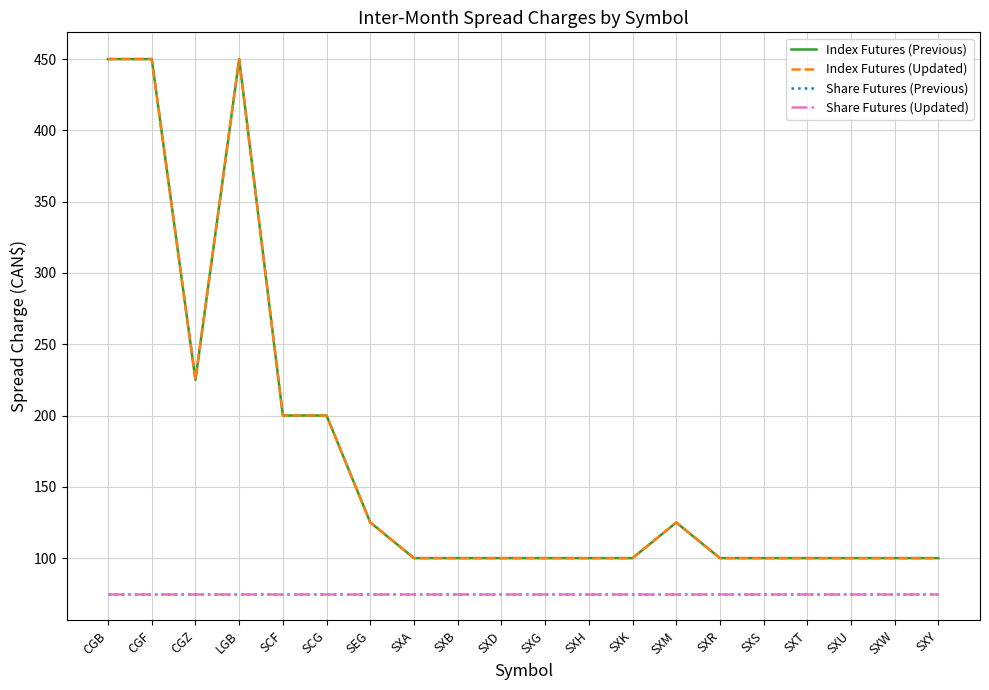

What is the sum of the Index Futures (Updated) values at SXS and SXY?

200